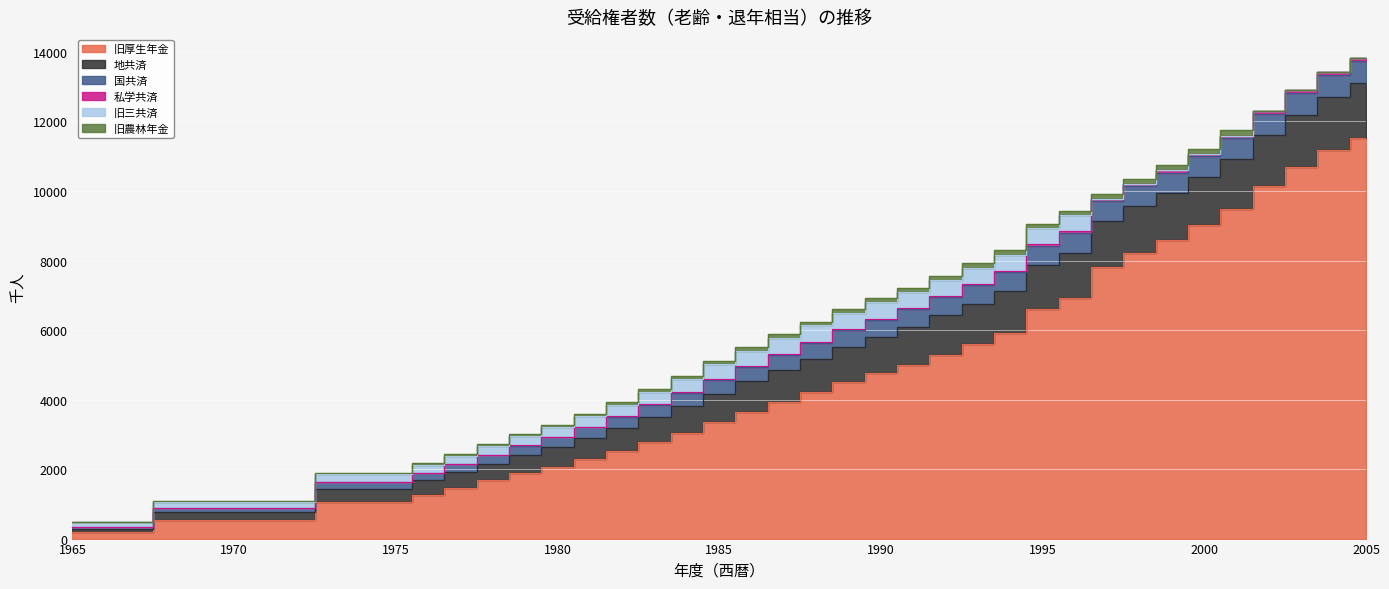

The 旧厚生年金 series shows 16775 at 2004. True or false?

False